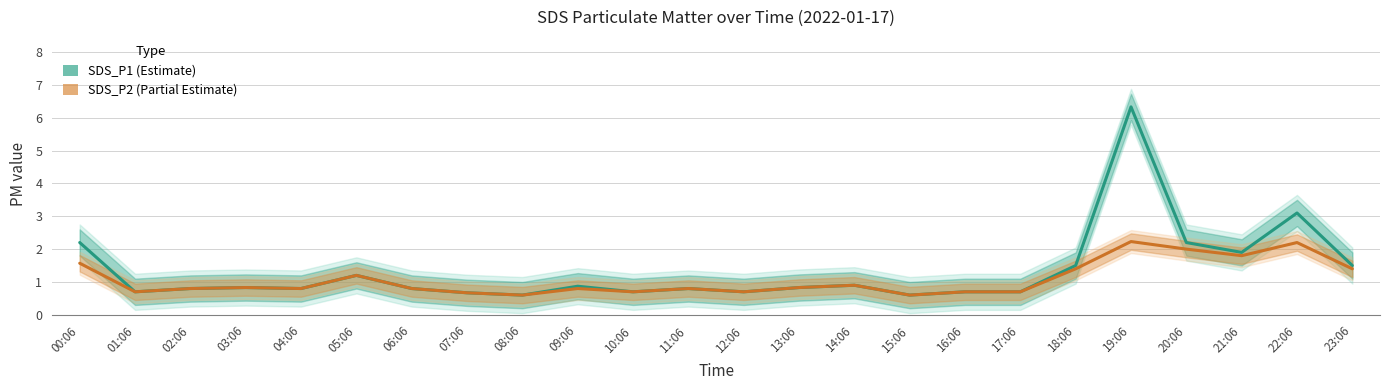

True or false: SDS_P2 (Partial Estimate) has more than 0 points higher than both neighbors.

True